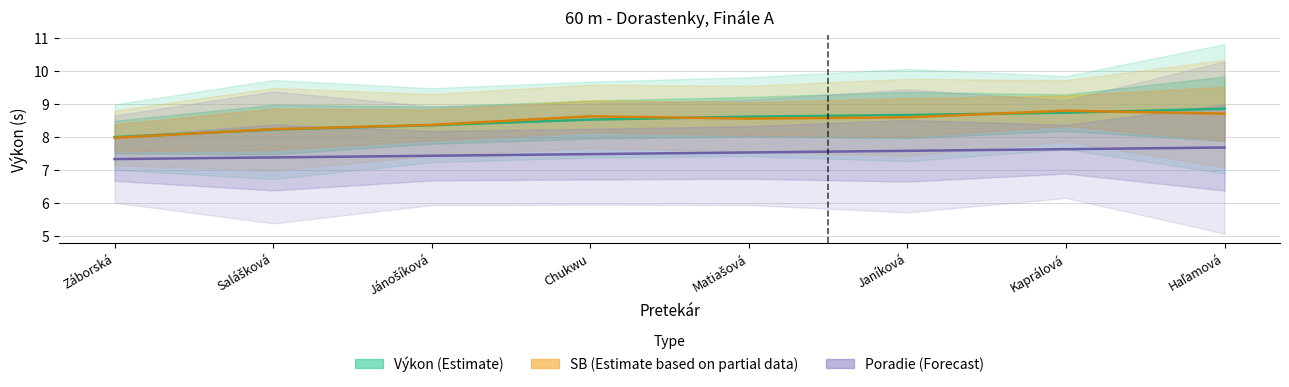

List the labels in order of SB (Estimate based on partial data) value, largest first.

Kaprálová, Haľamová, Chukwu, Janíková, Matiašová, Jánošíková, Salášková, Záborská